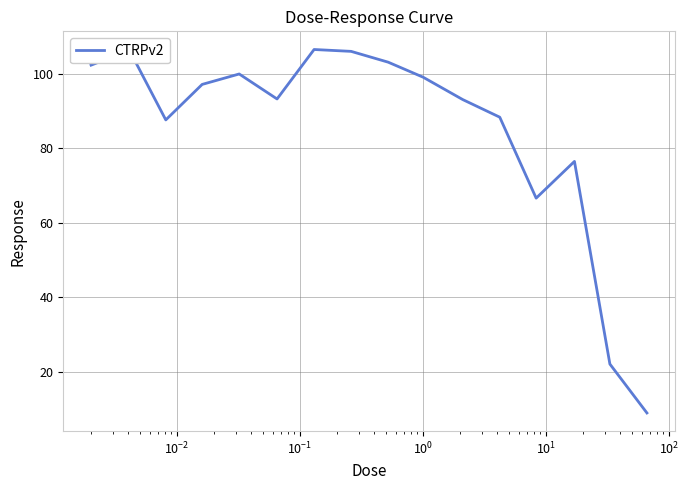

Does the chart display data point markers on the line(s)?

No